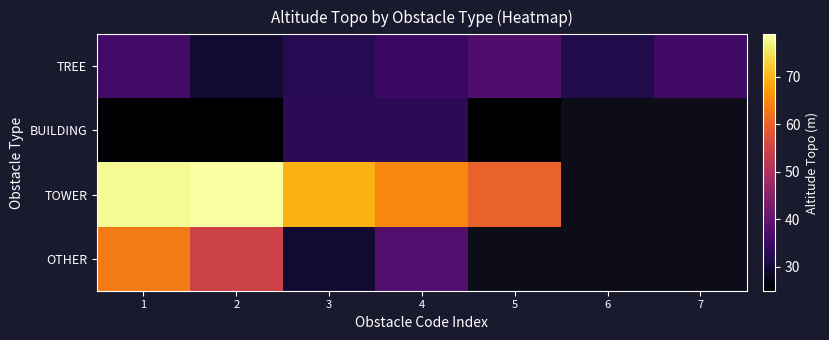

At which category is the sum across all series the highest?

1